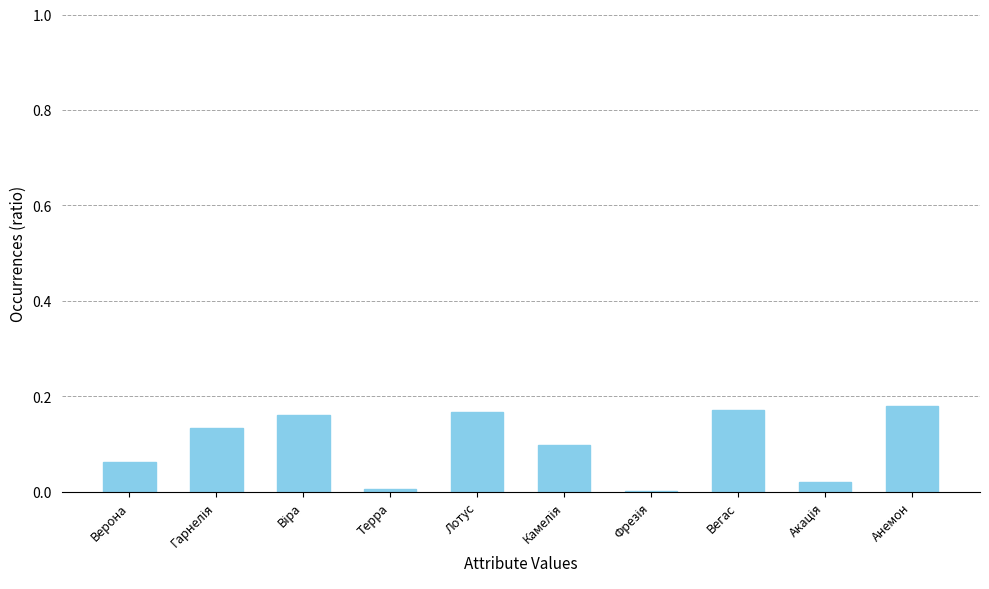

Is it true that the value at Лотус is 0.3?

False